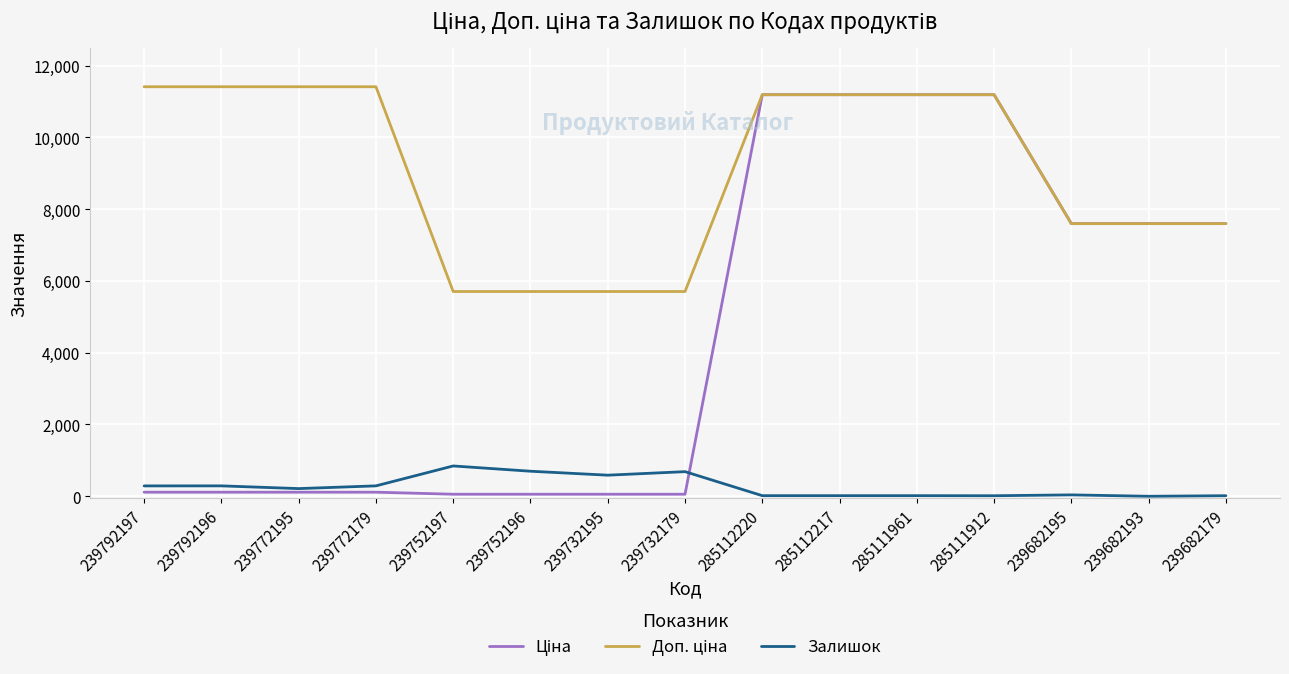

What is the maximum value for Залишок?

845.0